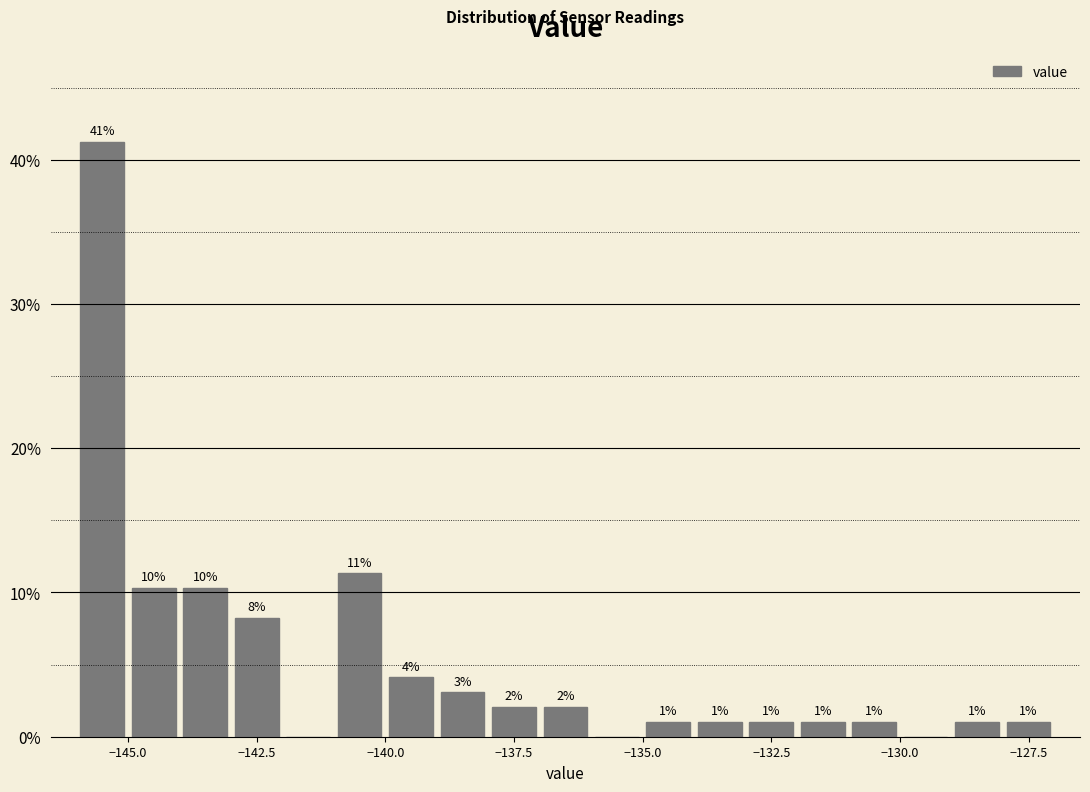

Read against the x-axis, roughly where is the centre of the tallest bar?

-145.5